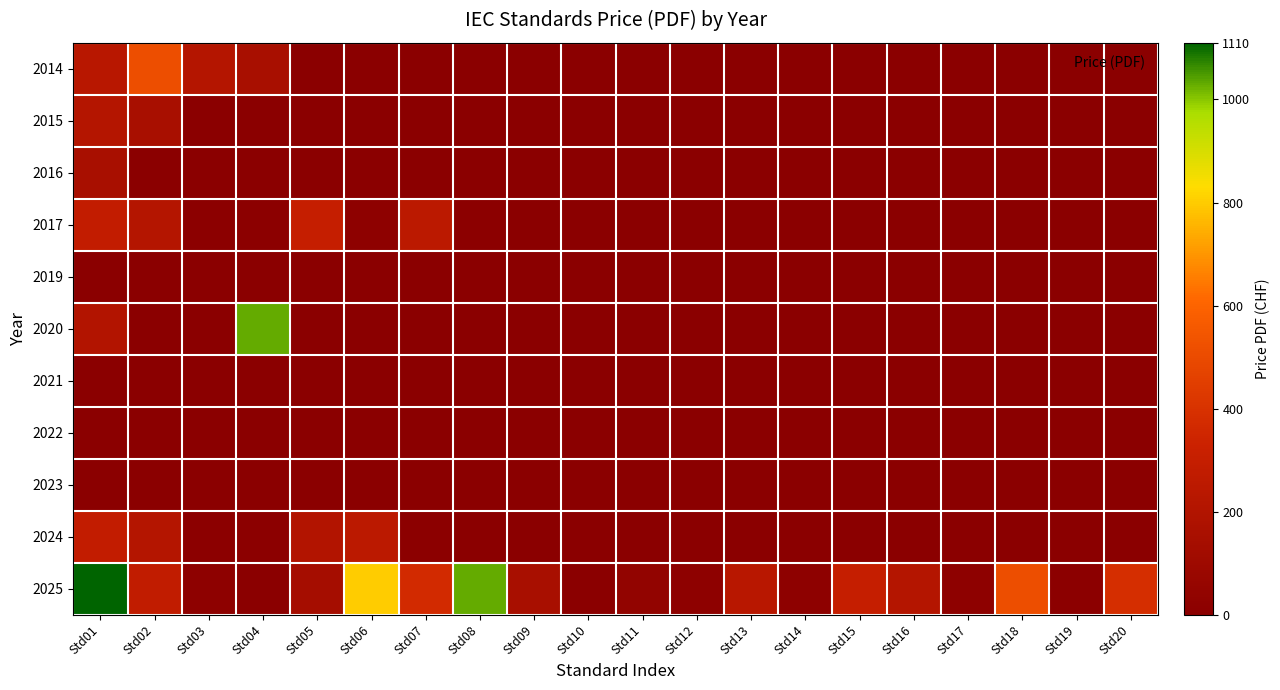

At Std08, list the series in order from smallest to largest.

2014, 2015, 2016, 2019, 2020, 2021, 2022, 2023, 2024, 2017, 2025